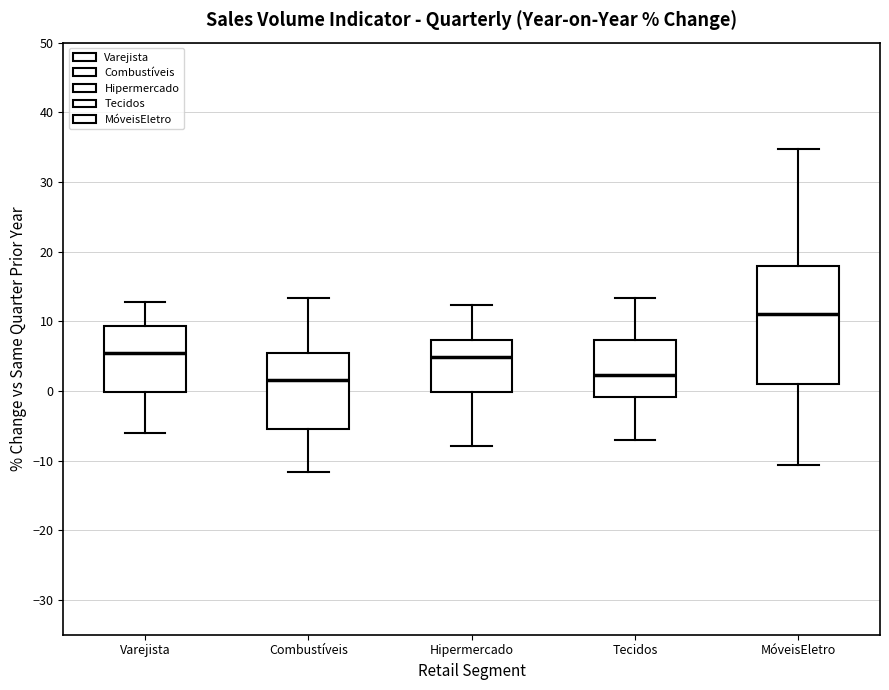

Reading left to right, transcribe this box plot: for each box, give where its median line is, the range the box spans, and where its two whiskers end, as read against the y-axis. The values are not printed on the chart, so give them approximately, as read against the axis.

Varejista: median 6, box 0 to 9, whiskers -6 to 13
Combustíveis: median 2, box -5 to 5, whiskers -12 to 13
Hipermercado: median 5, box 0 to 7, whiskers -8 to 12
Tecidos: median 2, box -1 to 7, whiskers -7 to 13
MóveisEletro: median 11, box 1 to 18, whiskers -11 to 35